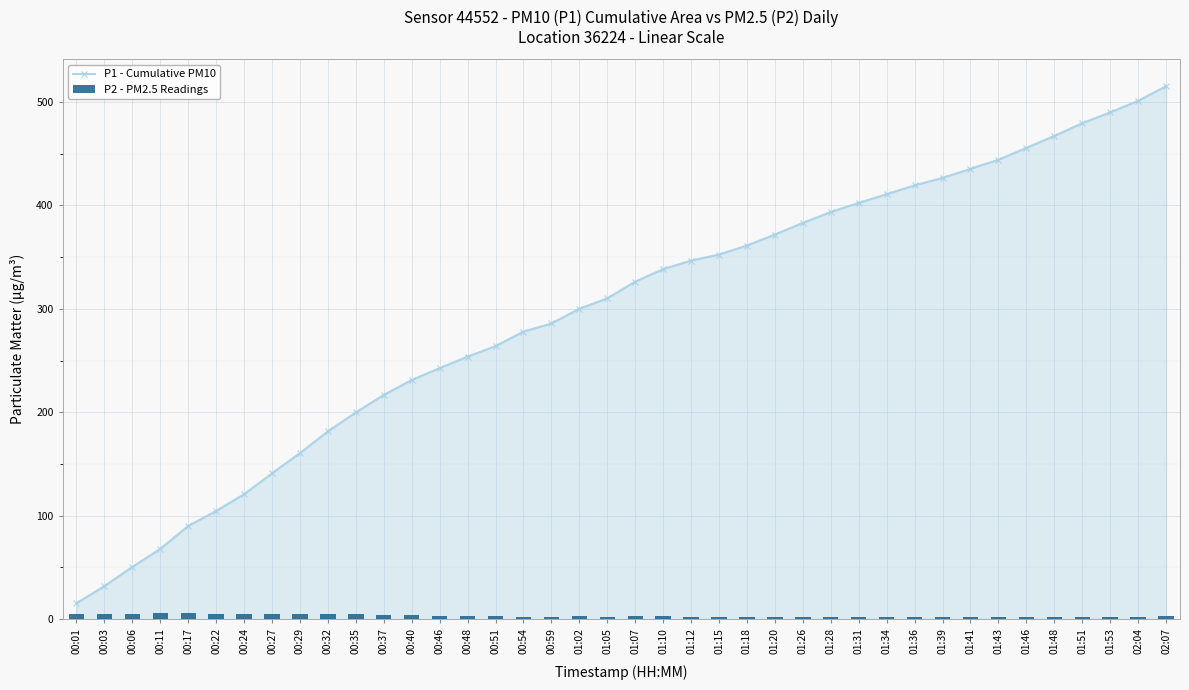

Which category has the highest value in the P1 - Cumulative PM10 series?

02:07